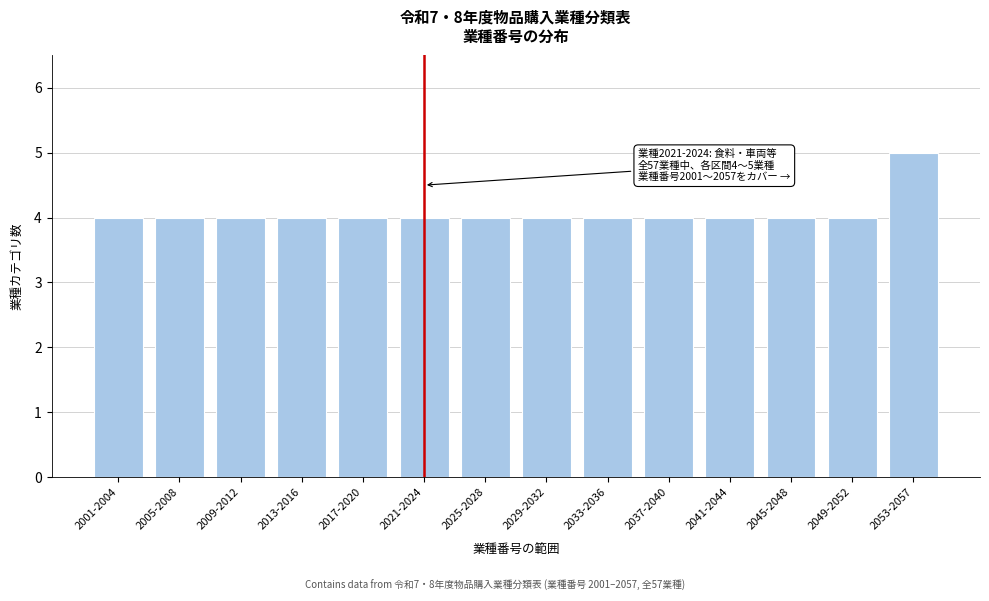

Reading left to right, extract all data points from this chart.

2001-2004=4	2005-2008=4	2009-2012=4	2013-2016=4	2017-2020=4	2021-2024=4	2025-2028=4	2029-2032=4	2033-2036=4	2037-2040=4	2041-2044=4	2045-2048=4	2049-2052=4	2053-2057=5